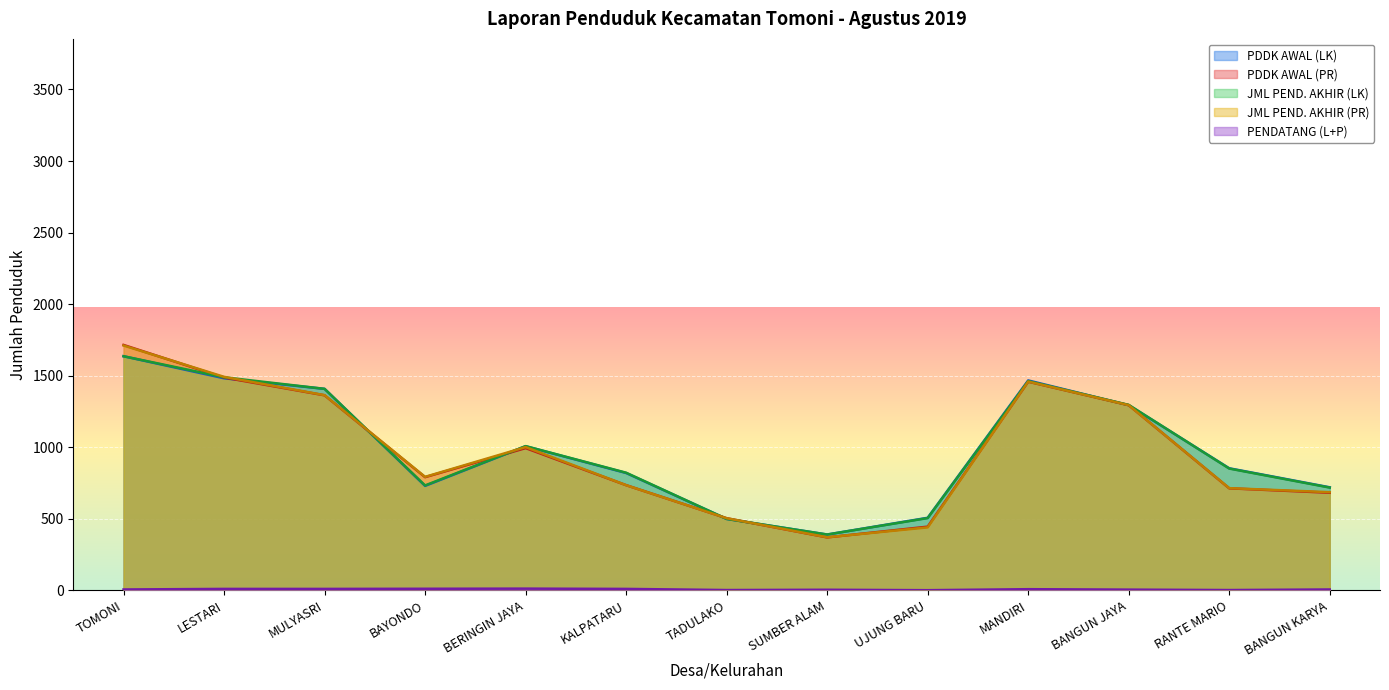

How many lines are shown in the chart?

5